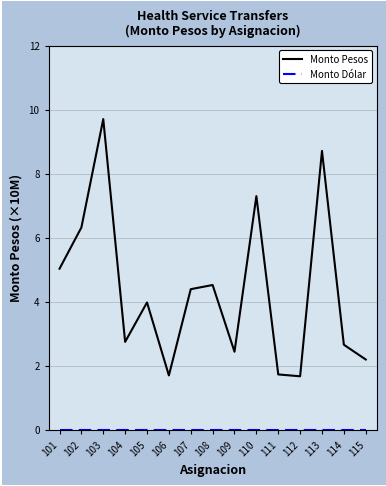

Which series changed the most between 105 and 106?

Monto Pesos